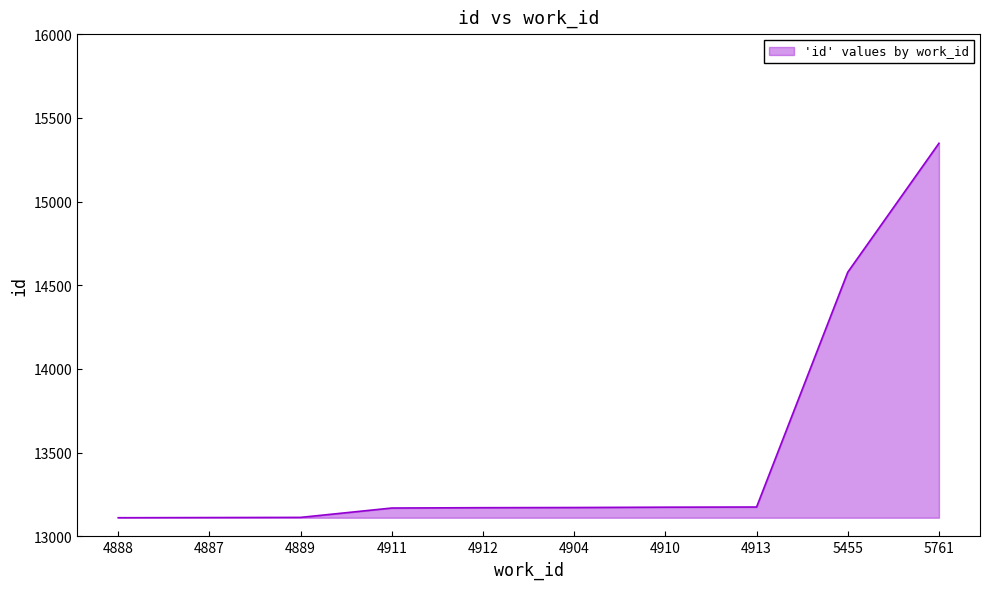

What is the approximate value at 4887?

13112